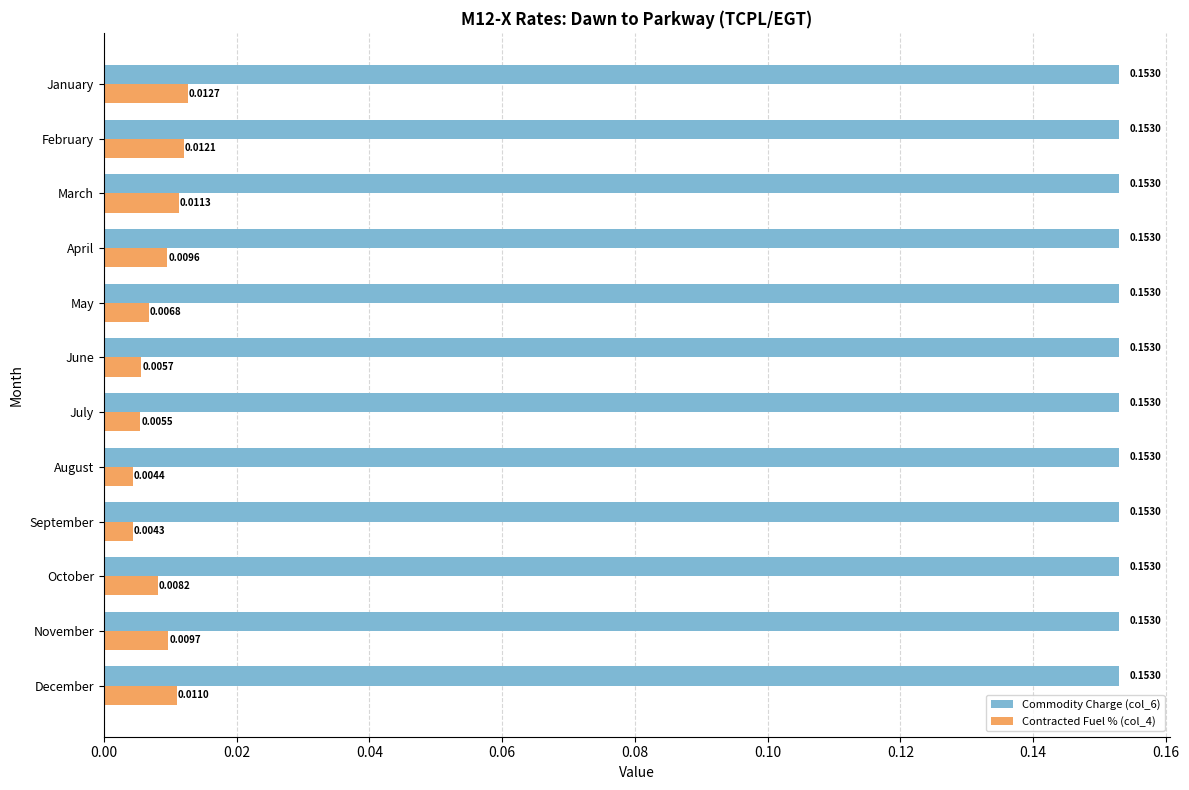

What is the sum of all Commodity Charge (col_6) values?

1.8